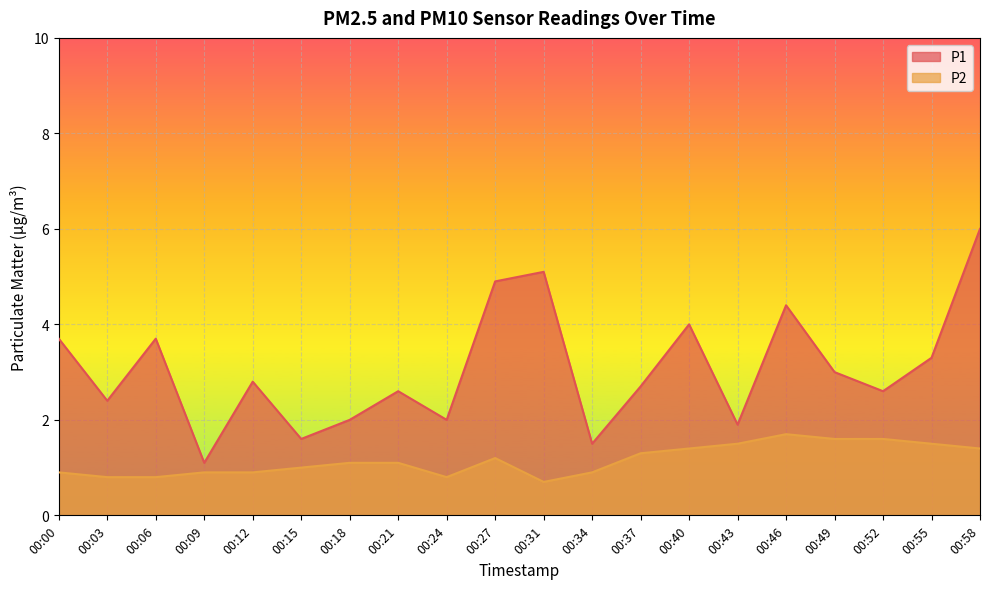

Which series has the largest range (max minus min)?

P1